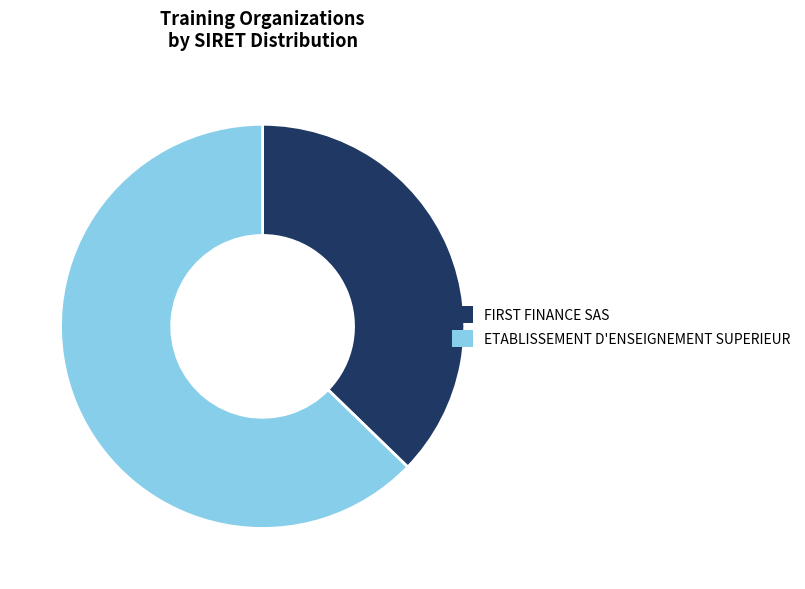

How many slices are in this pie chart?

2